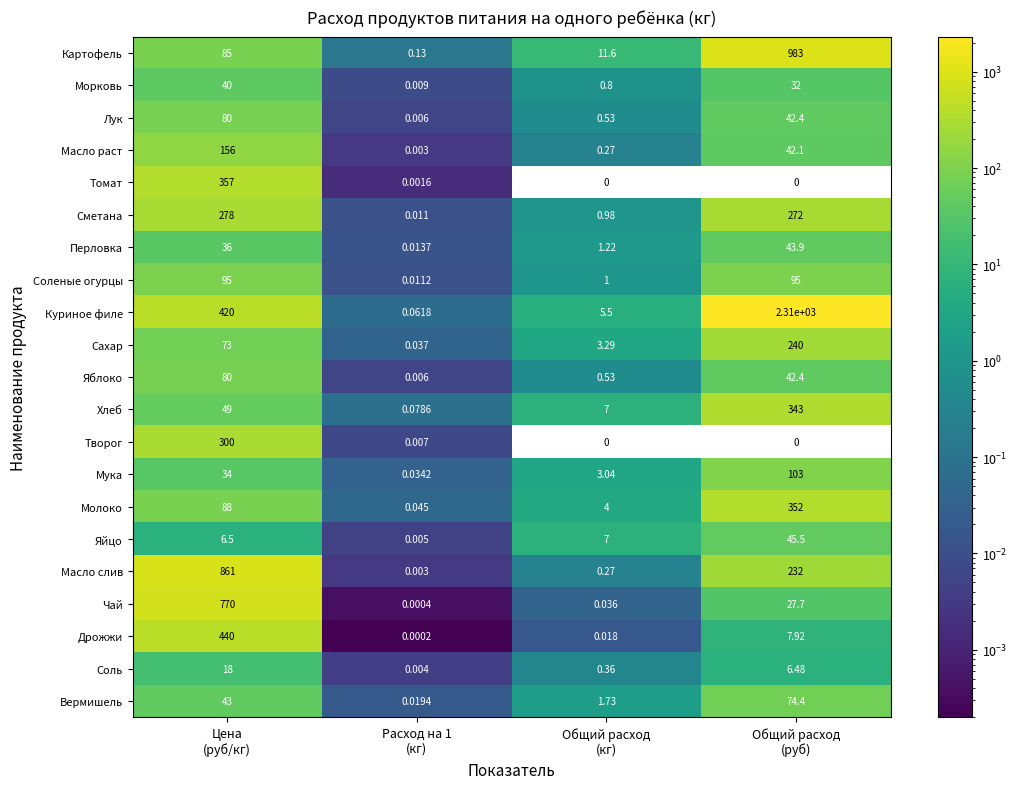

What is the average value of the Чай series?

199.4